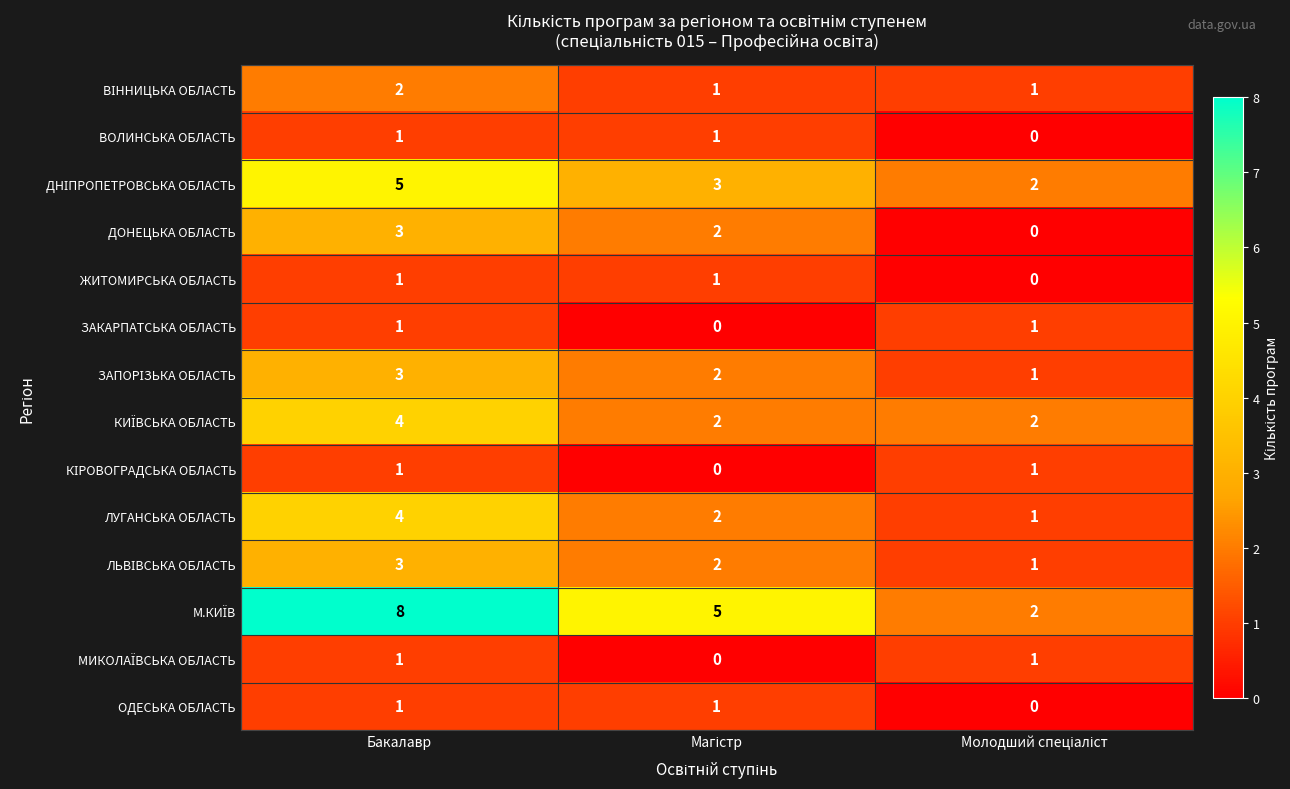

At which category does the chart reach its peak across all series?

Бакалавр